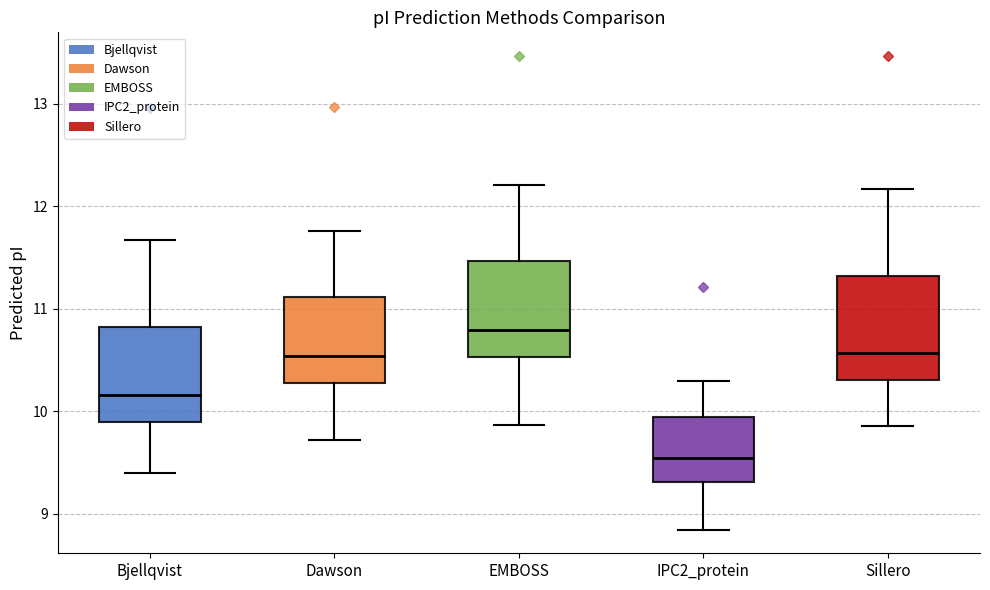

Where does the upper whisker of the box for Dawson end on the y-axis? The values are not printed on the chart, so give them approximately, as read against the axis.

11.8